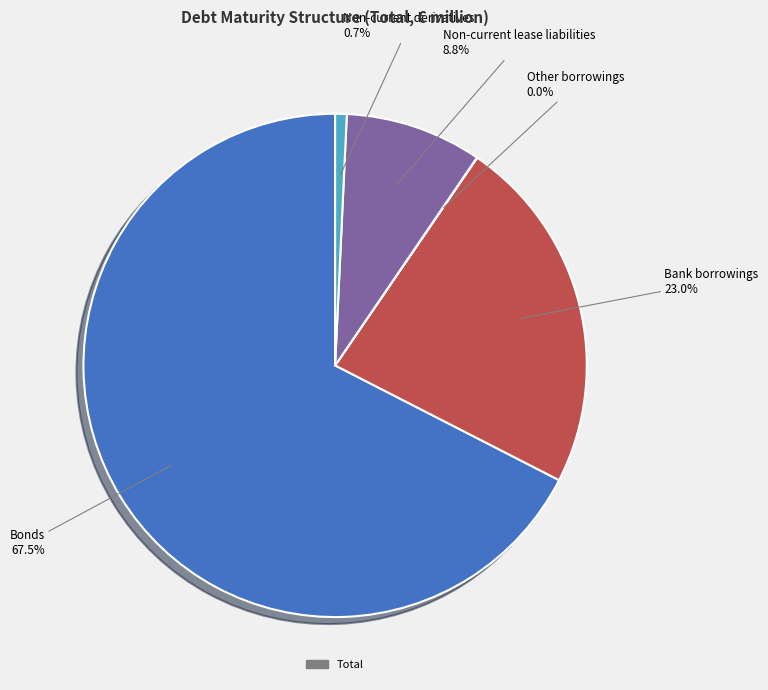

What is the smallest slice in the pie chart?

Other borrowings